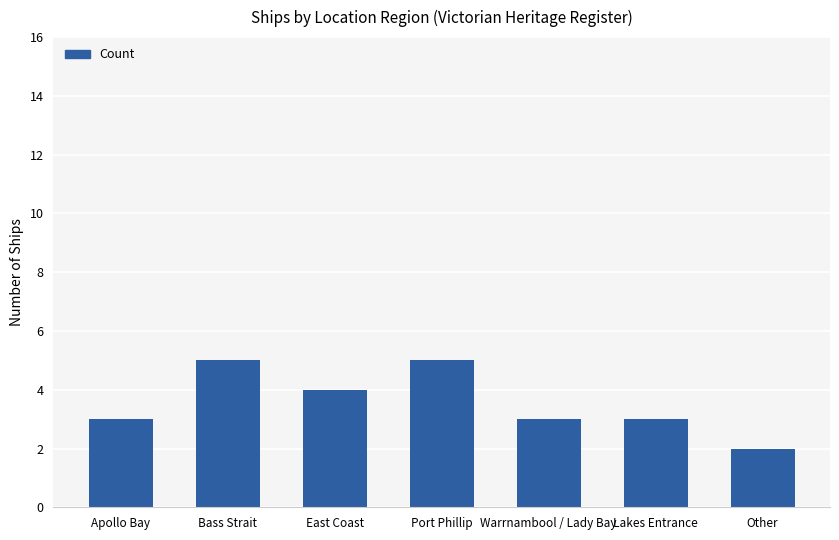

What value does the data have at Lakes Entrance?

3